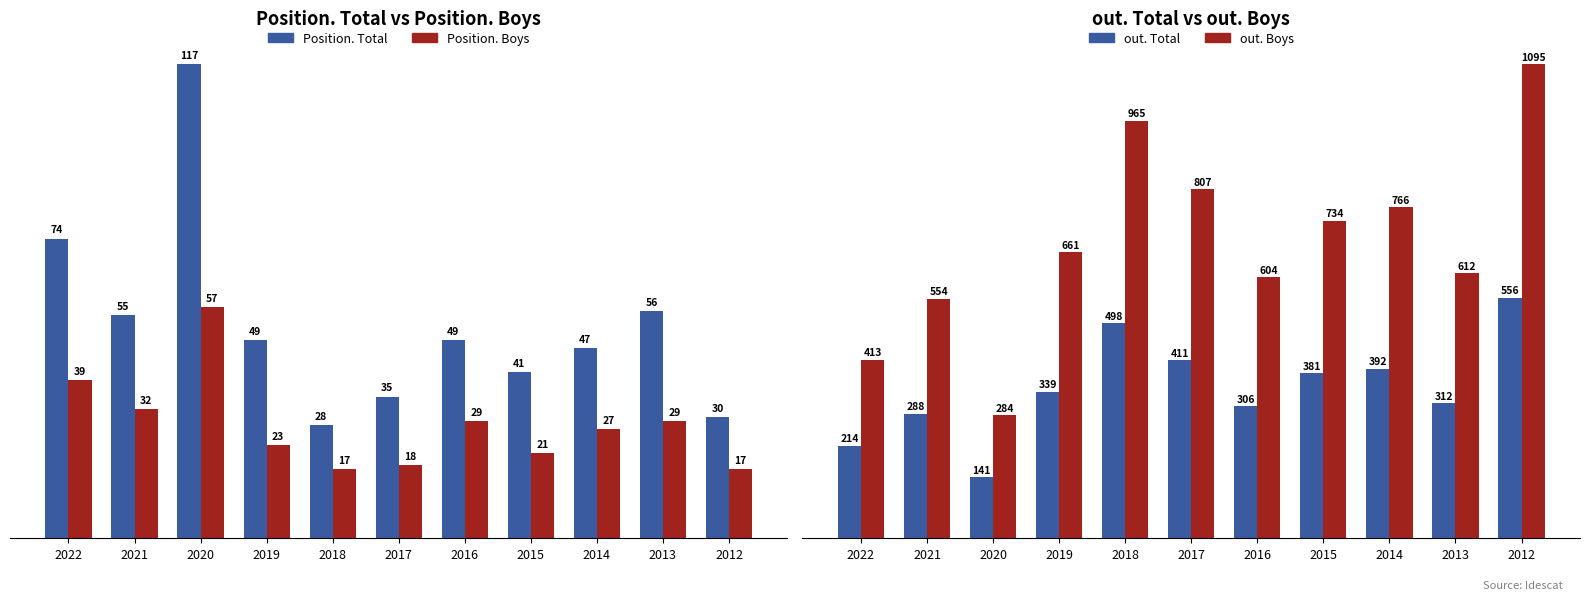

What is the spread (max minus min) of values at 2017?

789